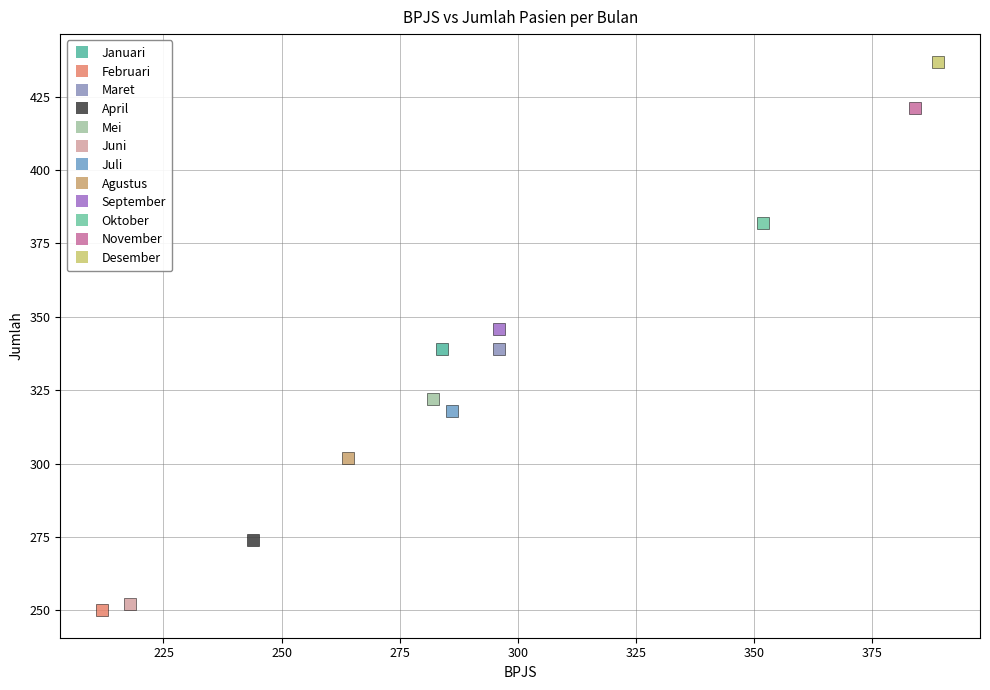

What are all the series names shown in the legend?

Januari, Februari, Maret, April, Mei, Juni, Juli, Agustus, September, Oktober, November, Desember